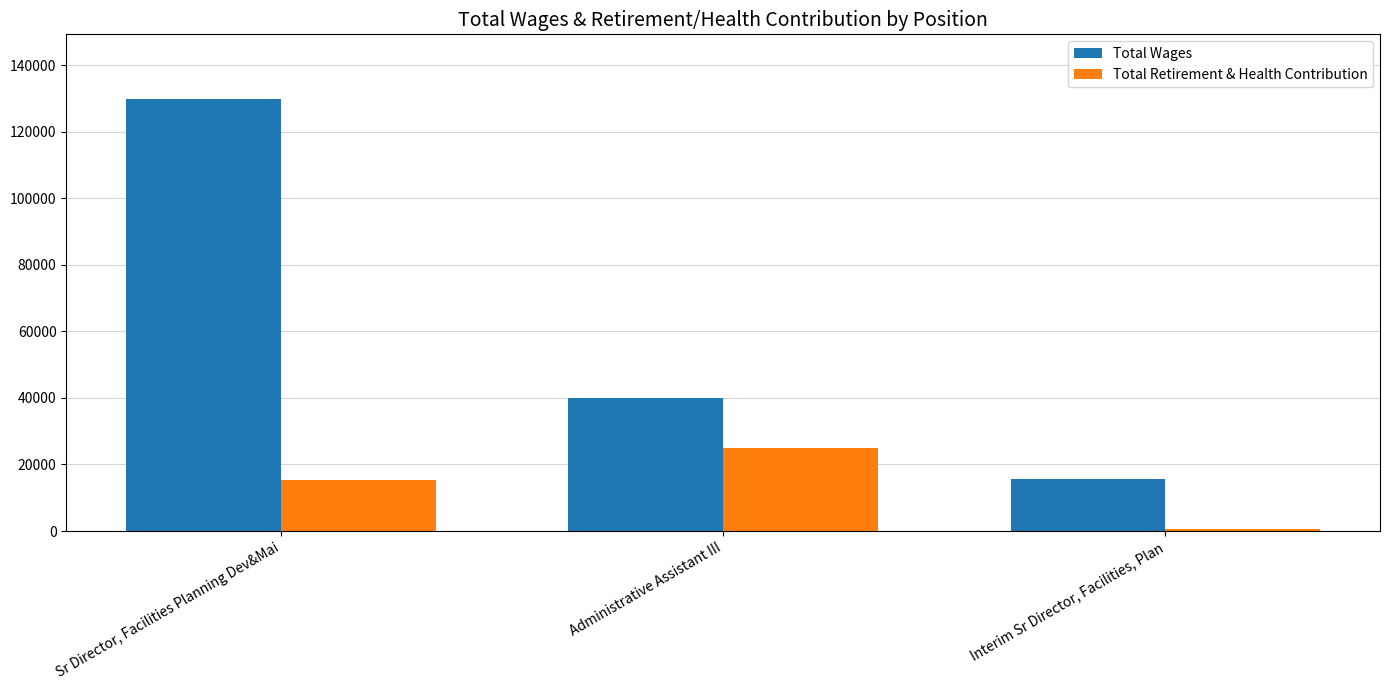

At which label does Total Wages first exceed 39984?

Sr Director, Facilities Planning Dev&Mai